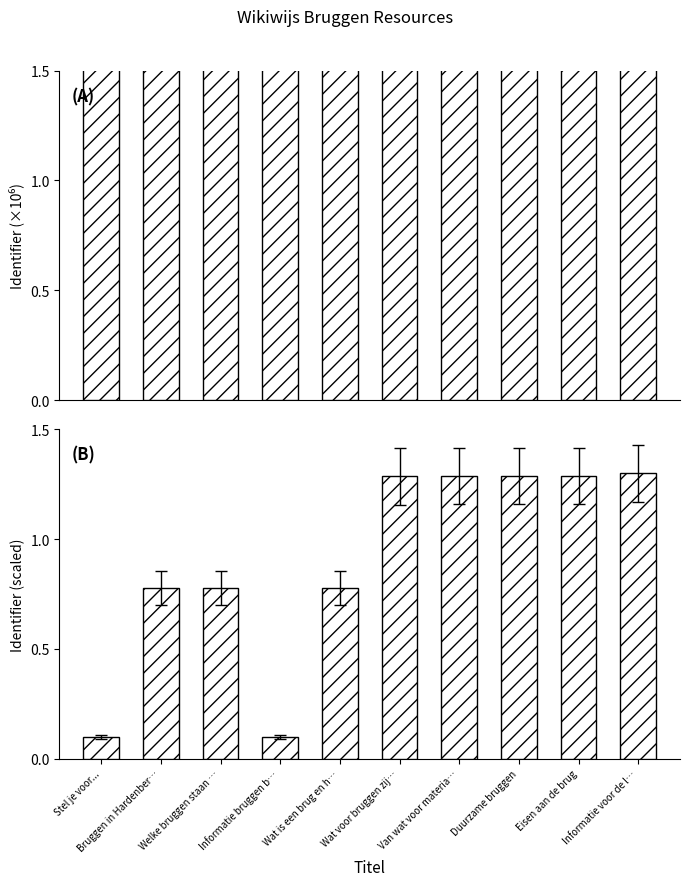

How many bars are there in each group?

2